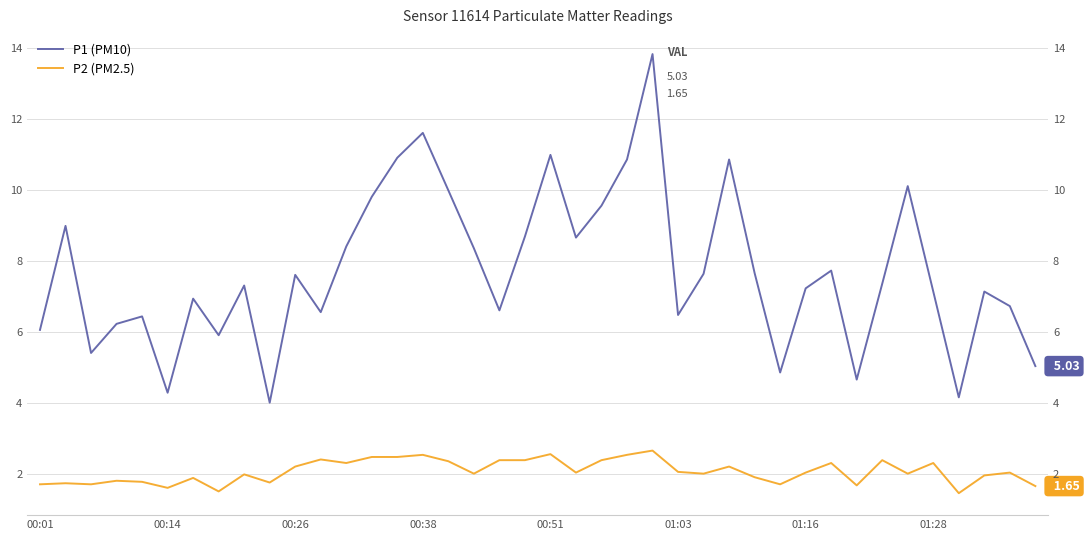

What is the difference between the highest and lowest values at 33?

5.0